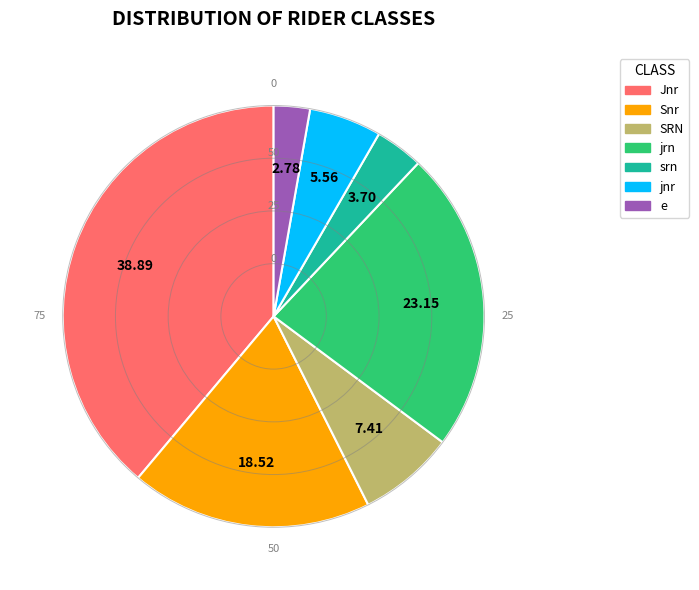

Rank the categories by value from lowest to highest.

e, srn, jnr, SRN, Snr, jrn, Jnr